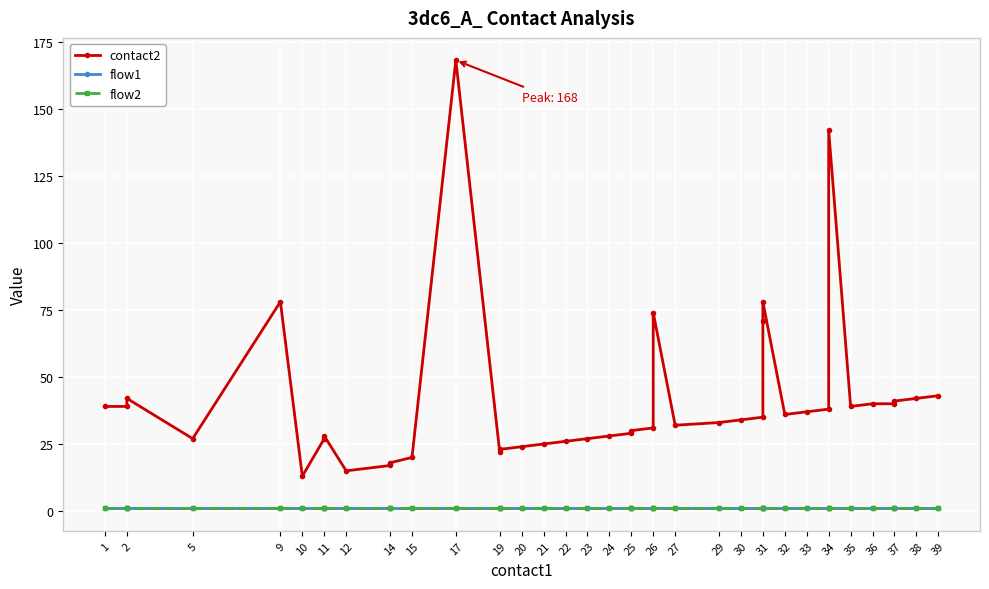

What is the sum of all flow2 values?

40